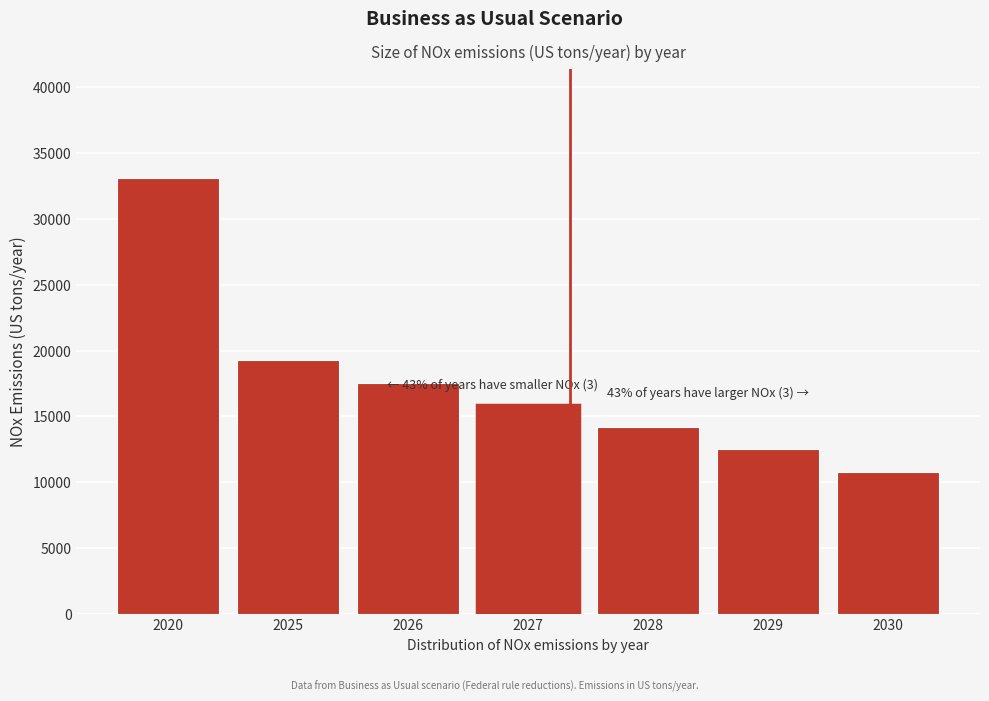

Reading left to right, list all the values displayed in this chart.

33115.3	19268.0	17575.9	15890.6	14202.0	12508.1	10804.1